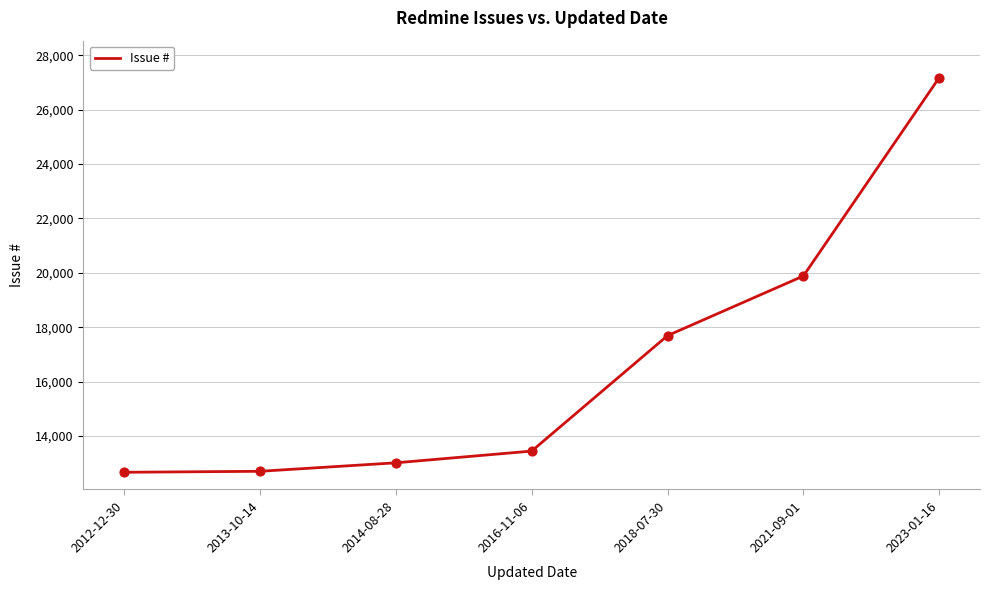

What is the ratio of the value at 2016-11-06 to the value at 2013-10-14?

1.1